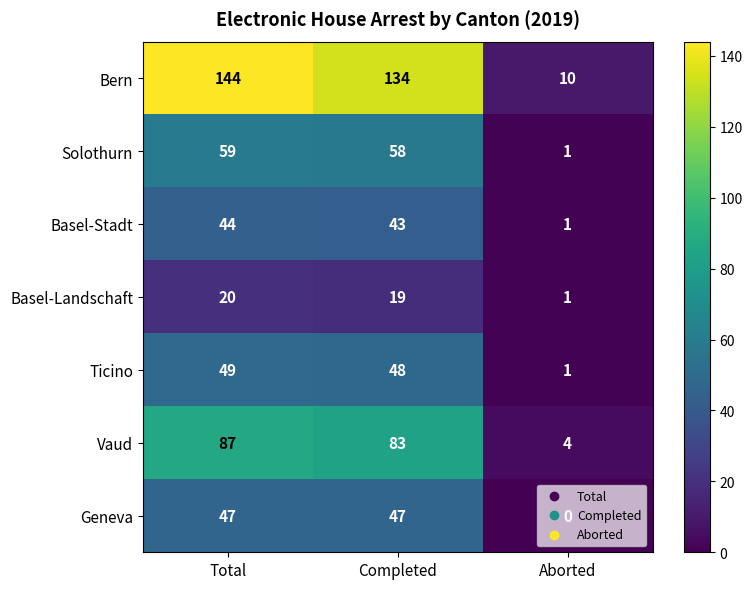

How many data points does each series have?

3